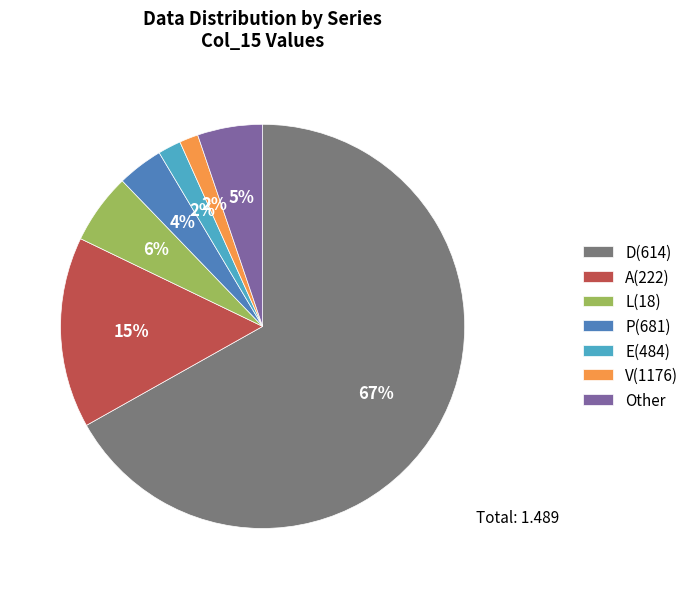

What percentage is the A(222) slice, to the nearest percent?

15%